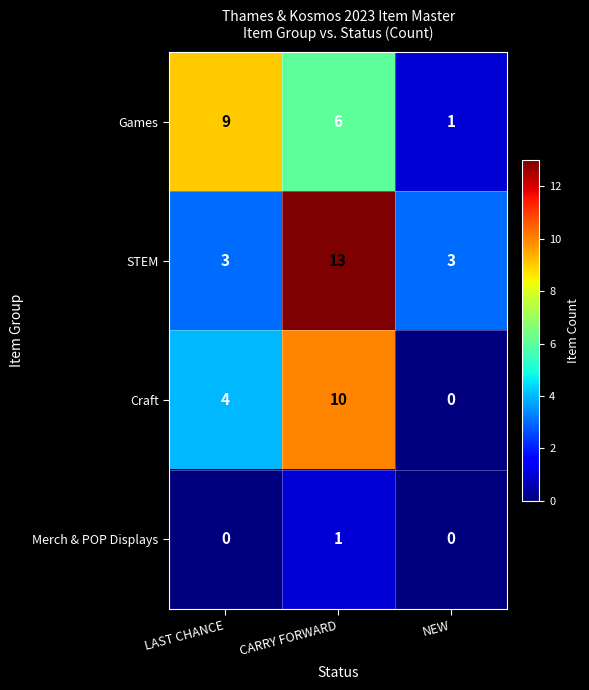

Between LAST CHANCE and NEW, which series saw the biggest shift?

Games